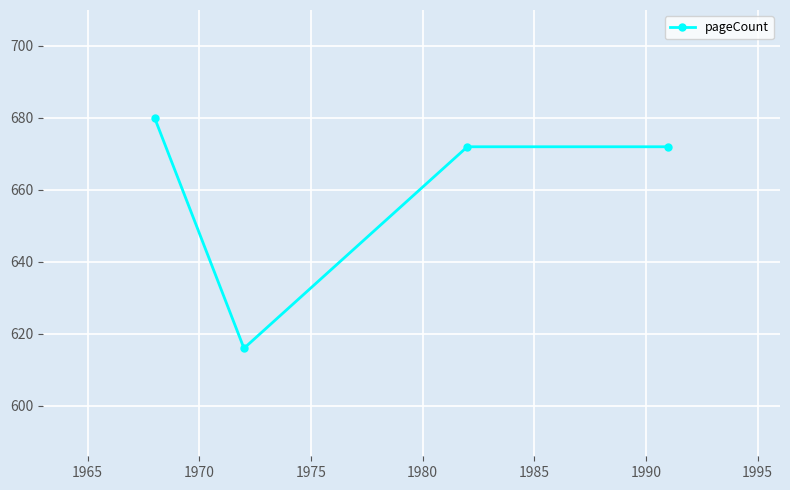

What is the minimum value shown in the chart?

616